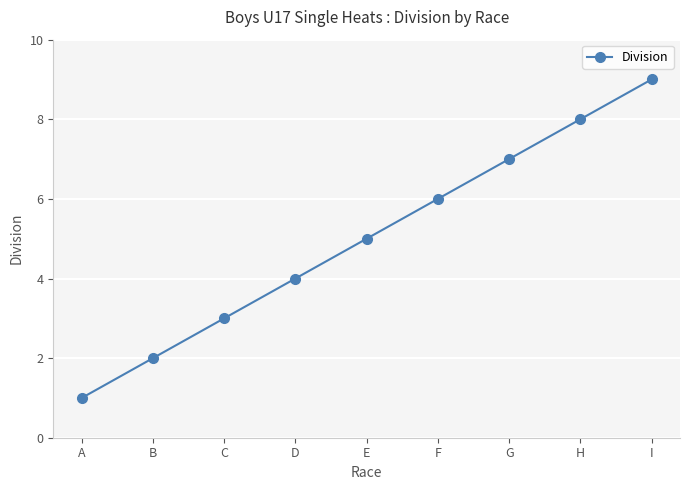

What is the value of the 8th point from the left?

8